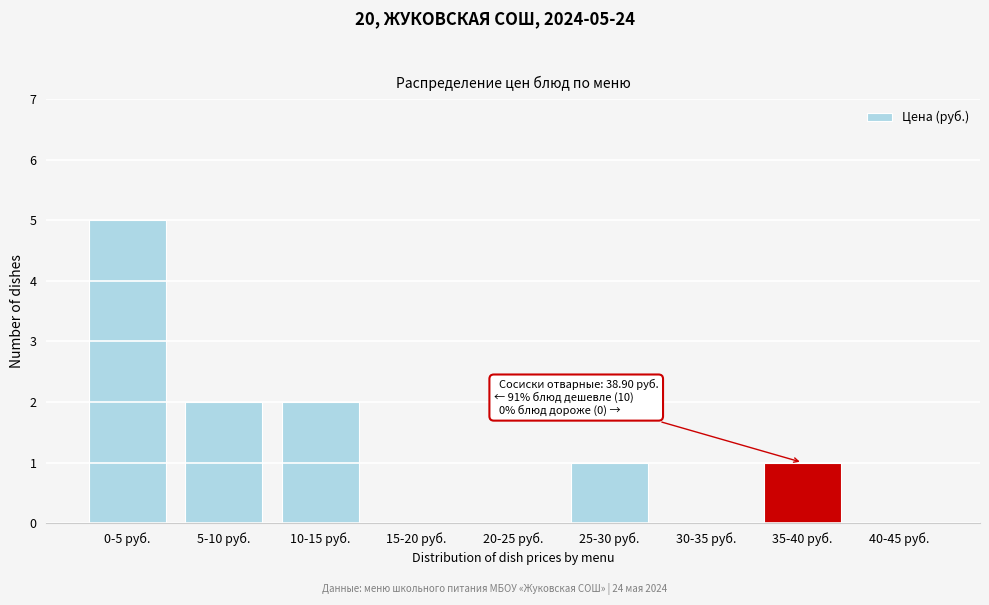

Reading right to left, list all the values displayed in this chart.

40-45 руб.=0	35-40 руб.=1	30-35 руб.=0	25-30 руб.=1	20-25 руб.=0	15-20 руб.=0	10-15 руб.=2	5-10 руб.=2	0-5 руб.=5